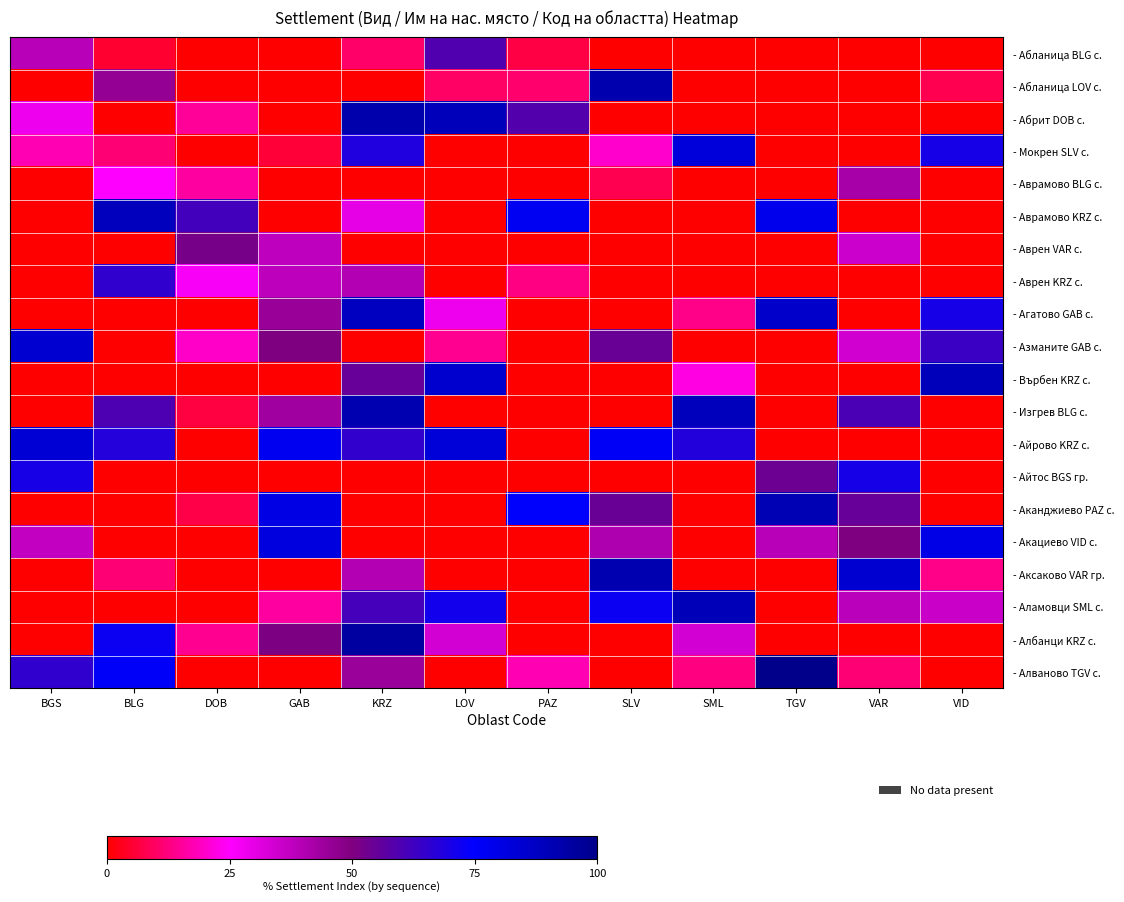

Reading left to right, transcribe all the data shown in this chart.

- Абланица BLG с.: BGS=38.7	BLG=5.0	DOB=0.0	GAB=0.0	KRZ=10.2	LOV=59.1	PAZ=6.9	SLV=0.0	SML=0.0	TGV=0.0	VAR=0.0	VID=0.0
- Абланица LOV с.: BGS=0.0	BLG=46.0	DOB=0.0	GAB=0.0	KRZ=0.0	LOV=10.0	PAZ=10.9	SLV=91.9	SML=0.0	TGV=0.0	VAR=0.0	VID=8.1
- Абрит DOB с.: BGS=28.3	BLG=0.0	DOB=15.0	GAB=0.0	KRZ=92.3	LOV=89.6	PAZ=58.8	SLV=0.0	SML=0.0	TGV=0.0	VAR=0.0	VID=0.0
- Мокрен SLV с.: BGS=17.7	BLG=11.7	DOB=0.0	GAB=5.5	KRZ=68.6	LOV=0.0	PAZ=0.0	SLV=20.0	SML=82.7	TGV=0.0	VAR=0.0	VID=70.7
- Аврамово BLG с.: BGS=0.0	BLG=25.0	DOB=15.8	GAB=0.0	KRZ=0.0	LOV=0.0	PAZ=0.0	SLV=7.8	SML=0.0	TGV=0.0	VAR=41.9	VID=0.0
- Аврамово KRZ с.: BGS=0.0	BLG=88.7	DOB=62.0	GAB=0.0	KRZ=30.0	LOV=0.0	PAZ=77.7	SLV=0.0	SML=0.0	TGV=78.6	VAR=0.0	VID=0.0
- Аврен VAR с.: BGS=0.0	BLG=0.0	DOB=51.7	GAB=37.7	KRZ=0.0	LOV=0.0	PAZ=0.0	SLV=0.0	SML=0.0	TGV=0.0	VAR=35.0	VID=0.0
- Аврен KRZ с.: BGS=0.0	BLG=65.5	DOB=26.4	GAB=38.1	KRZ=40.0	LOV=0.0	PAZ=13.1	SLV=0.0	SML=0.0	TGV=0.0	VAR=0.0	VID=0.0
- Агатово GAB с.: BGS=0.0	BLG=0.0	DOB=0.0	GAB=45.0	KRZ=88.2	LOV=28.2	PAZ=0.0	SLV=0.0	SML=13.4	TGV=86.0	VAR=0.0	VID=70.3
- Азманите GAB с.: BGS=84.8	BLG=0.0	DOB=19.5	GAB=50.0	KRZ=0.0	LOV=14.1	PAZ=0.0	SLV=54.4	SML=0.0	TGV=0.0	VAR=34.3	VID=63.5
- Върбен KRZ с.: BGS=0.0	BLG=0.0	DOB=0.0	GAB=0.0	KRZ=55.0	LOV=85.3	PAZ=0.0	SLV=0.0	SML=22.6	TGV=0.0	VAR=0.0	VID=89.6
- Изгрев BLG с.: BGS=0.0	BLG=60.0	DOB=6.4	GAB=43.5	KRZ=91.7	LOV=0.0	PAZ=0.0	SLV=0.0	SML=89.3	TGV=0.0	VAR=60.4	VID=0.0
- Айрово KRZ с.: BGS=84.0	BLG=67.7	DOB=0.0	GAB=77.8	KRZ=65.0	LOV=83.0	PAZ=0.0	SLV=76.8	SML=68.2	TGV=0.0	VAR=0.0	VID=0.0
- Айтос BGS гр.: BGS=70.0	BLG=0.0	DOB=0.0	GAB=0.0	KRZ=0.0	LOV=0.0	PAZ=0.0	SLV=0.0	SML=0.0	TGV=53.7	VAR=70.3	VID=0.0
- Аканджиево PAZ с.: BGS=0.0	BLG=0.0	DOB=7.3	GAB=80.2	KRZ=0.0	LOV=0.0	PAZ=75.0	SLV=54.4	SML=0.0	TGV=90.9	VAR=54.9	VID=0.0
- Акациево VID с.: BGS=37.0	BLG=0.0	DOB=0.0	GAB=82.0	KRZ=0.0	LOV=0.0	PAZ=0.0	SLV=40.9	SML=0.0	TGV=38.7	VAR=50.3	VID=80.0
- Аксаково VAR гр.: BGS=0.0	BLG=11.4	DOB=0.0	GAB=0.0	KRZ=39.9	LOV=0.0	PAZ=0.0	SLV=91.5	SML=0.0	TGV=0.0	VAR=85.0	VID=13.5
- Аламовци SML с.: BGS=0.0	BLG=0.0	DOB=0.0	GAB=15.6	KRZ=61.6	LOV=71.2	PAZ=0.0	SLV=72.6	SML=90.0	TGV=0.0	VAR=38.5	VID=35.7
- Албанци KRZ с.: BGS=0.0	BLG=72.6	DOB=14.3	GAB=50.5	KRZ=95.0	LOV=33.8	PAZ=0.0	SLV=0.0	SML=33.7	TGV=0.0	VAR=0.0	VID=0.0
- Алваново TGV с.: BGS=65.5	BLG=76.2	DOB=0.0	GAB=0.0	KRZ=44.7	LOV=0.0	PAZ=17.9	SLV=0.0	SML=12.6	TGV=100.0	VAR=11.5	VID=0.0